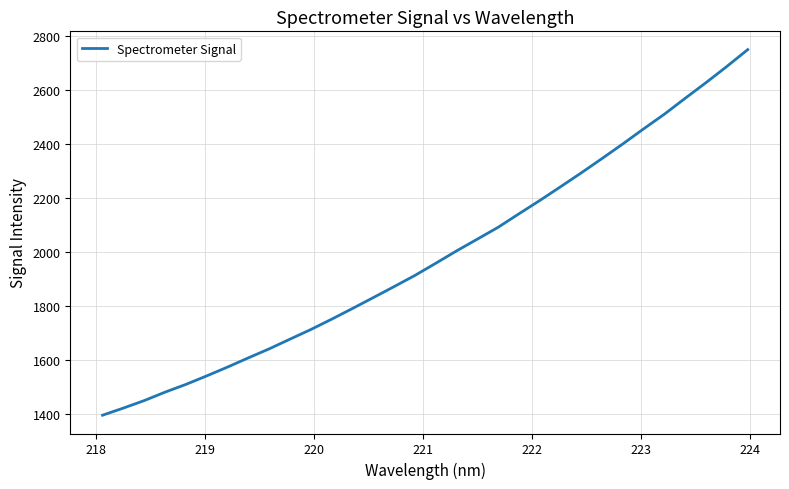

What is the difference between the maximum and minimum values?

1353.0